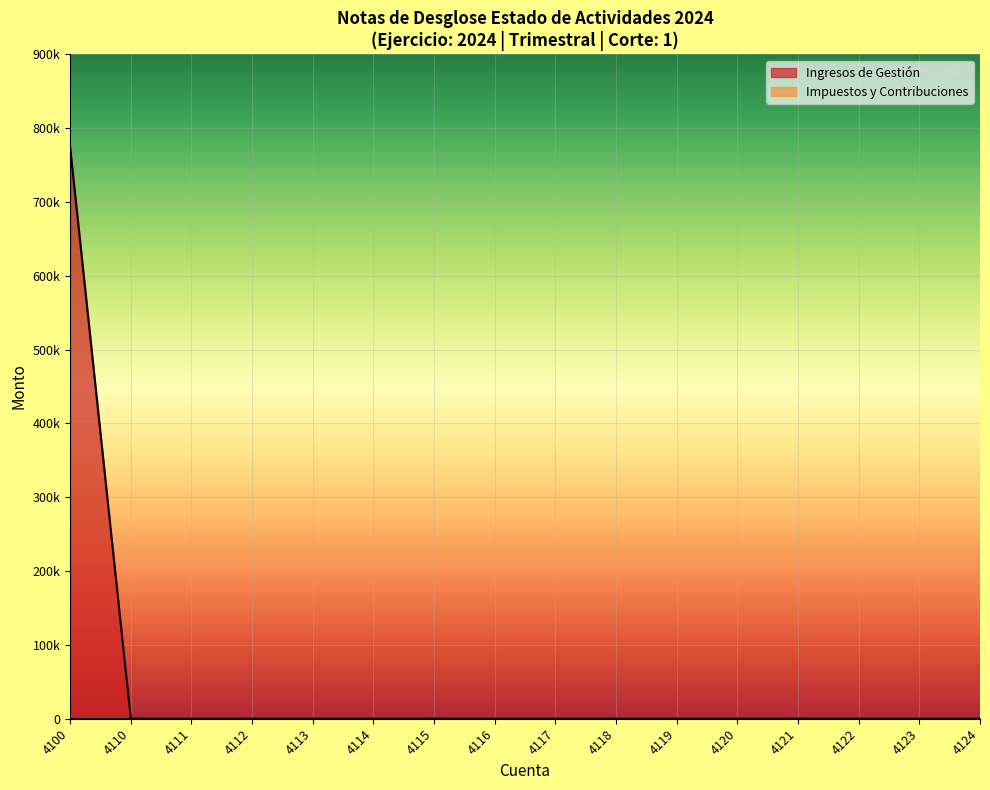

Is it true that the value at 4112 is 526657?

False